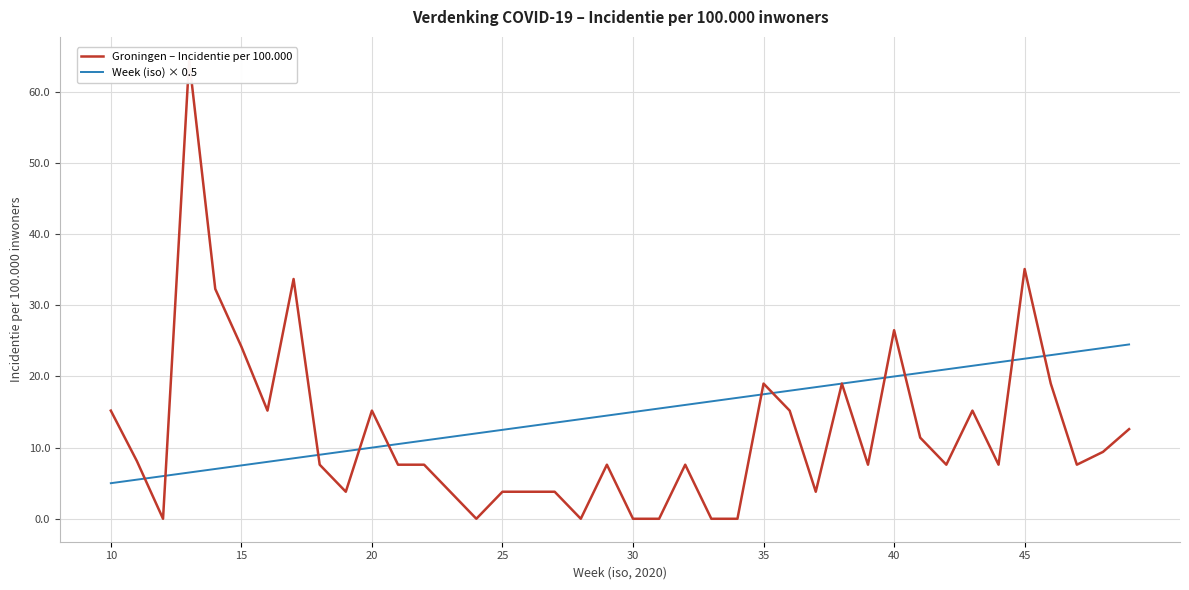

True or false: Week (iso) × 0.5 and Groningen – Incidentie per 100.000 cross at least once.

True